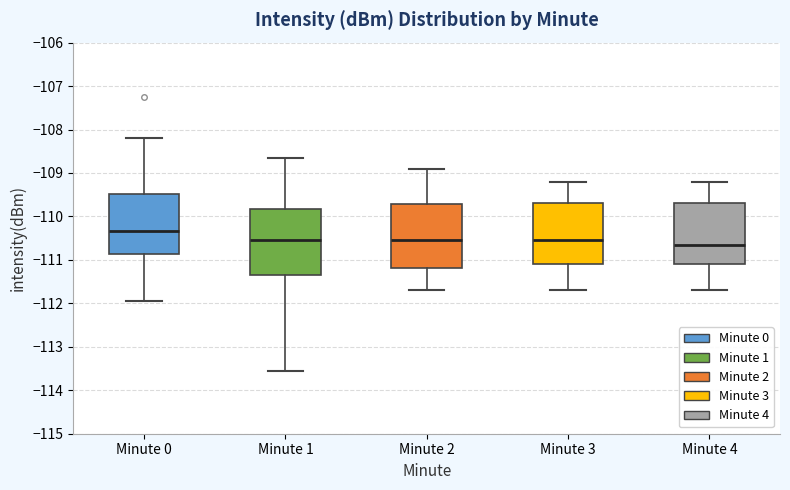

Which box's median line is the highest?

Minute 0